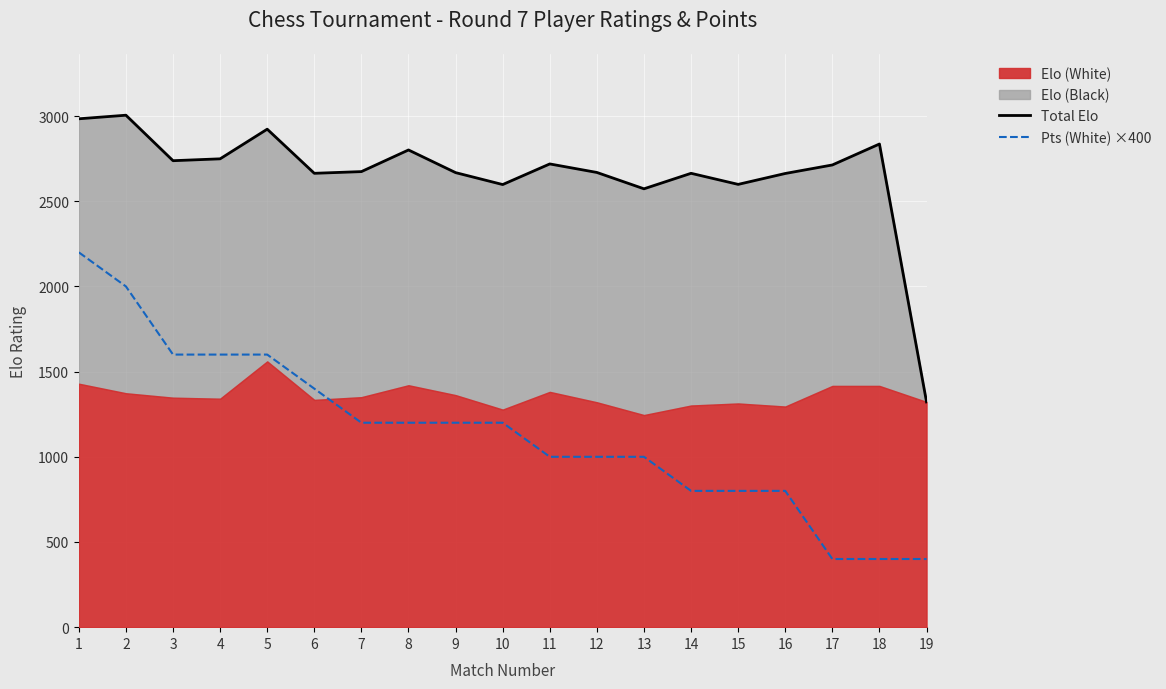

How many lines are shown in the chart?

2